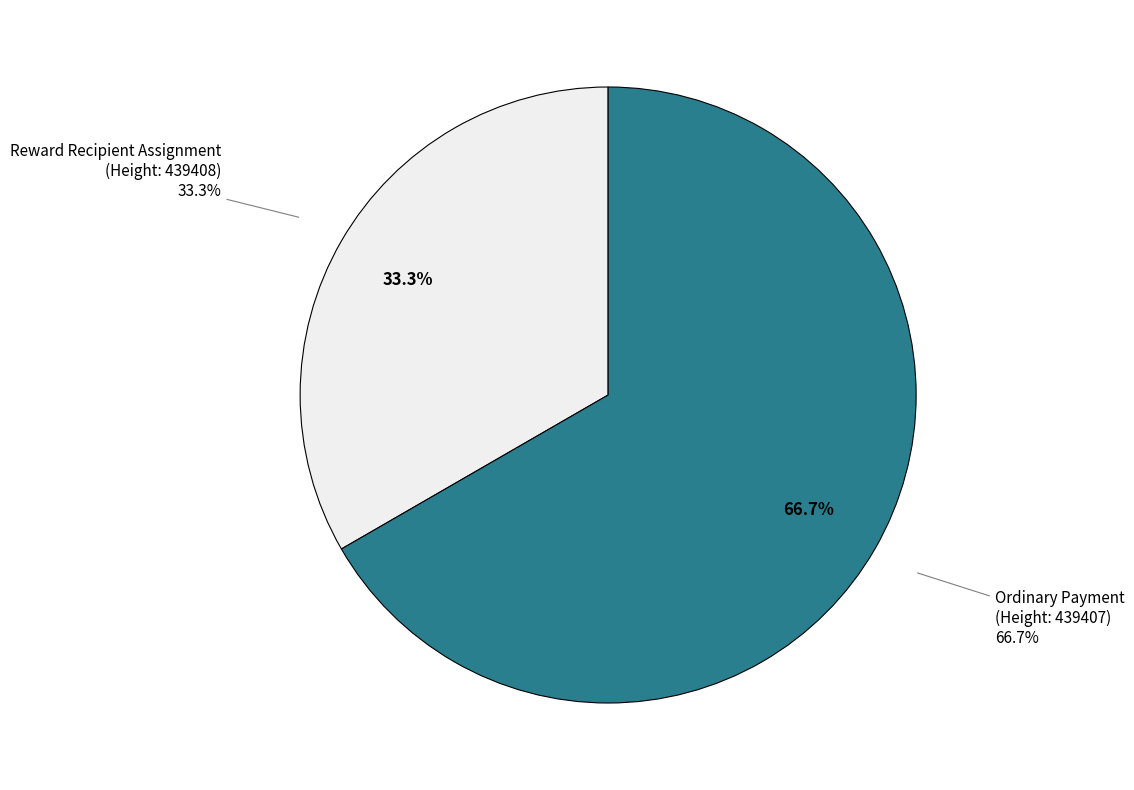

Is the sum of Reward Recipient Assignment (439408) and Ordinary Payment (439407) greater than half?

Yes